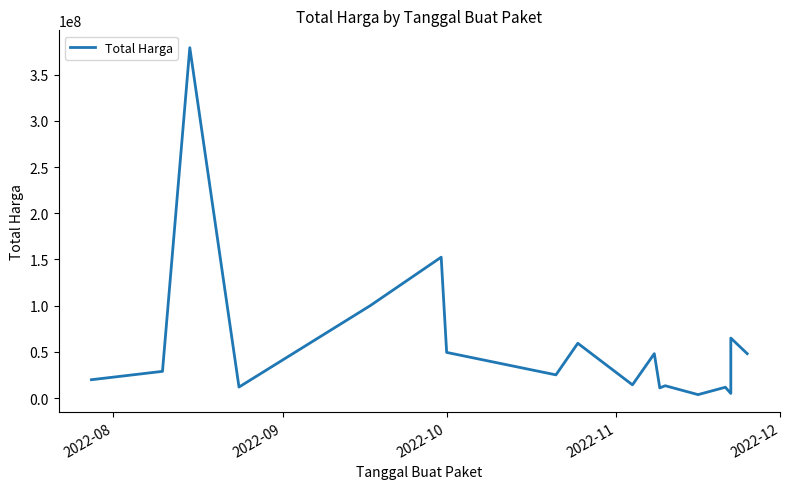

What is the change in value from 2022-10 to 6?

-329597000